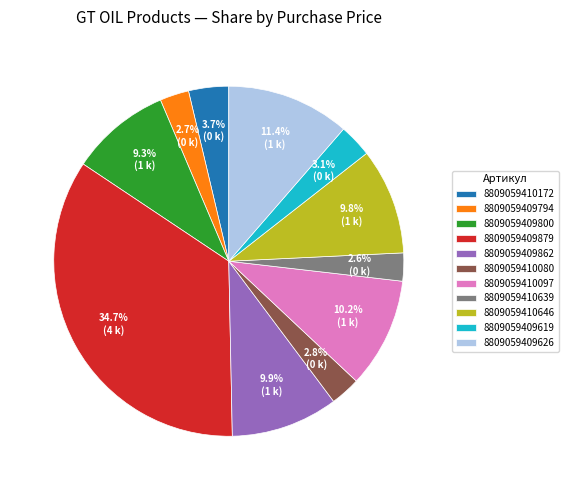

Does 8809059410639 represent more than half of the total?

No